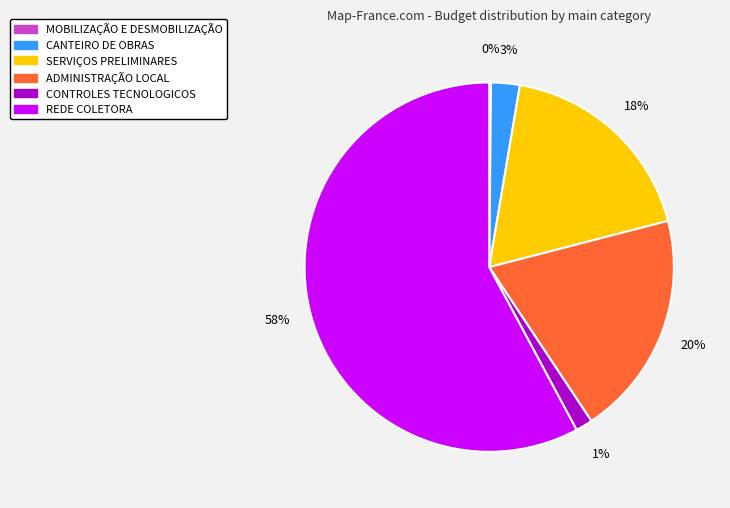

True or false: ADMINISTRAÇÃO LOCAL accounts for 31% of the total.

False